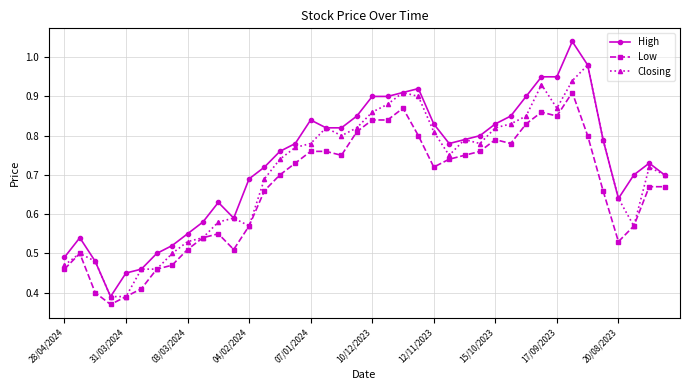

True or false: High has more than 2 interior local peaks.

True